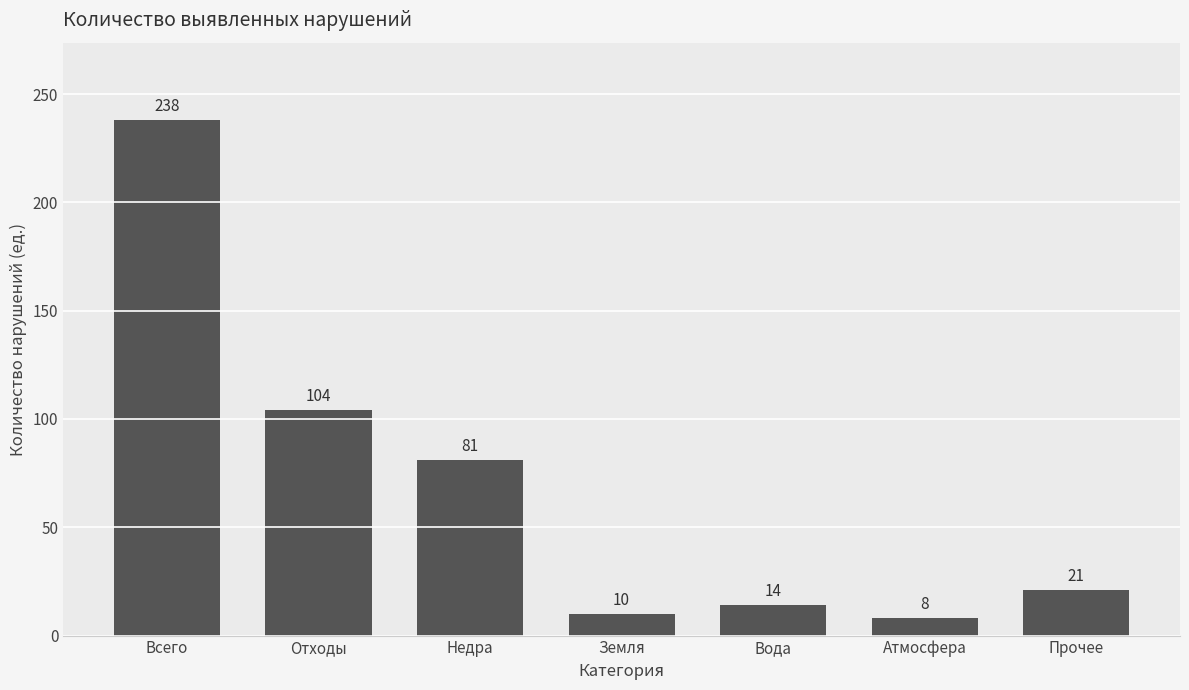

What position from the left is Атмосфера?

6